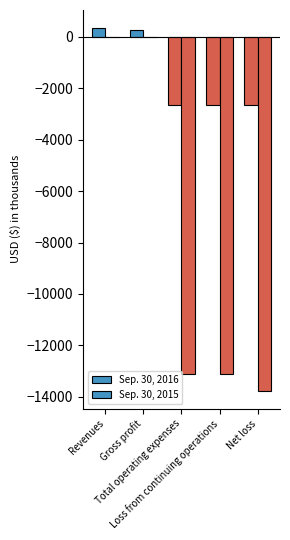

How many groups of bars are there?

5